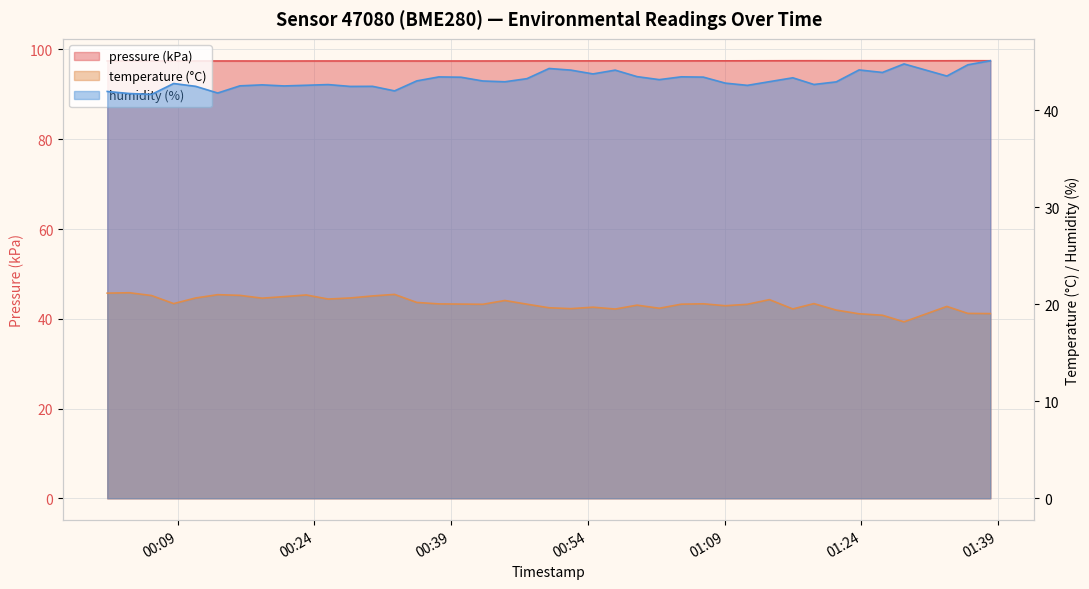

True or false: pressure and humidity intersect in this chart.

False